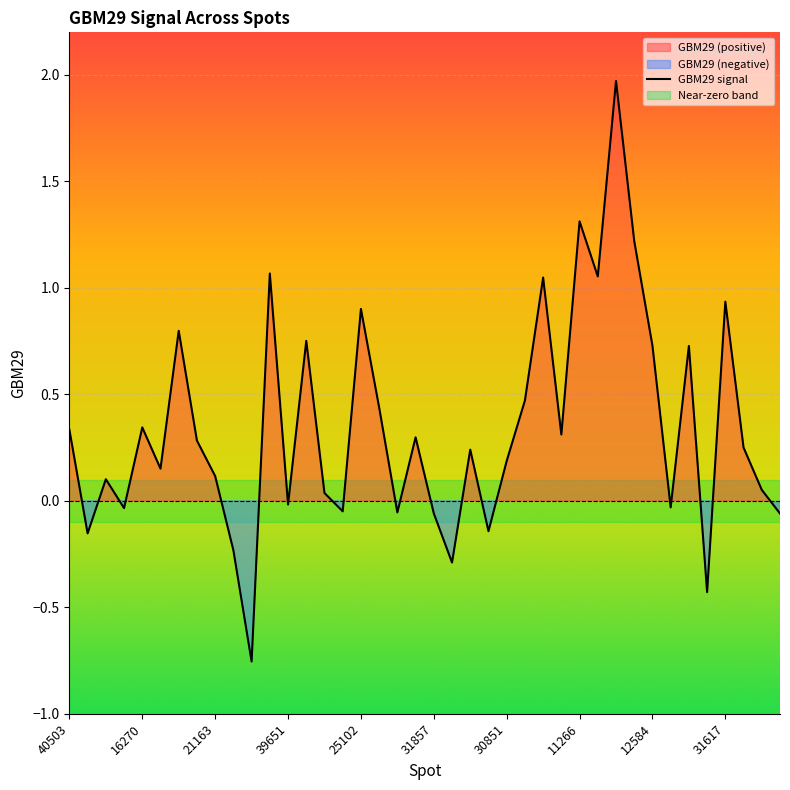

What is the smallest value displayed?

-0.8